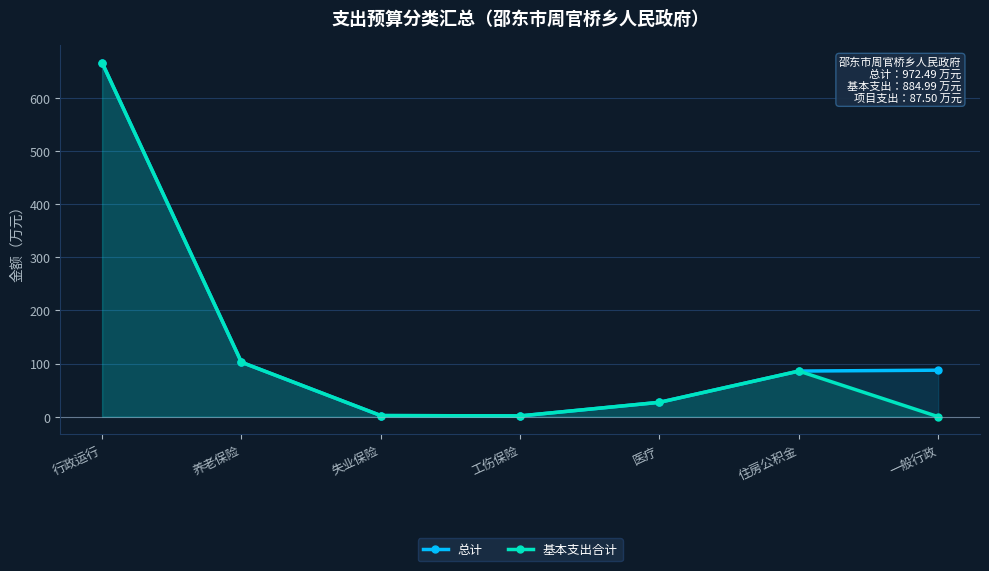

Which series changed the most between 行政运行 and 一般行政?

基本支出合计